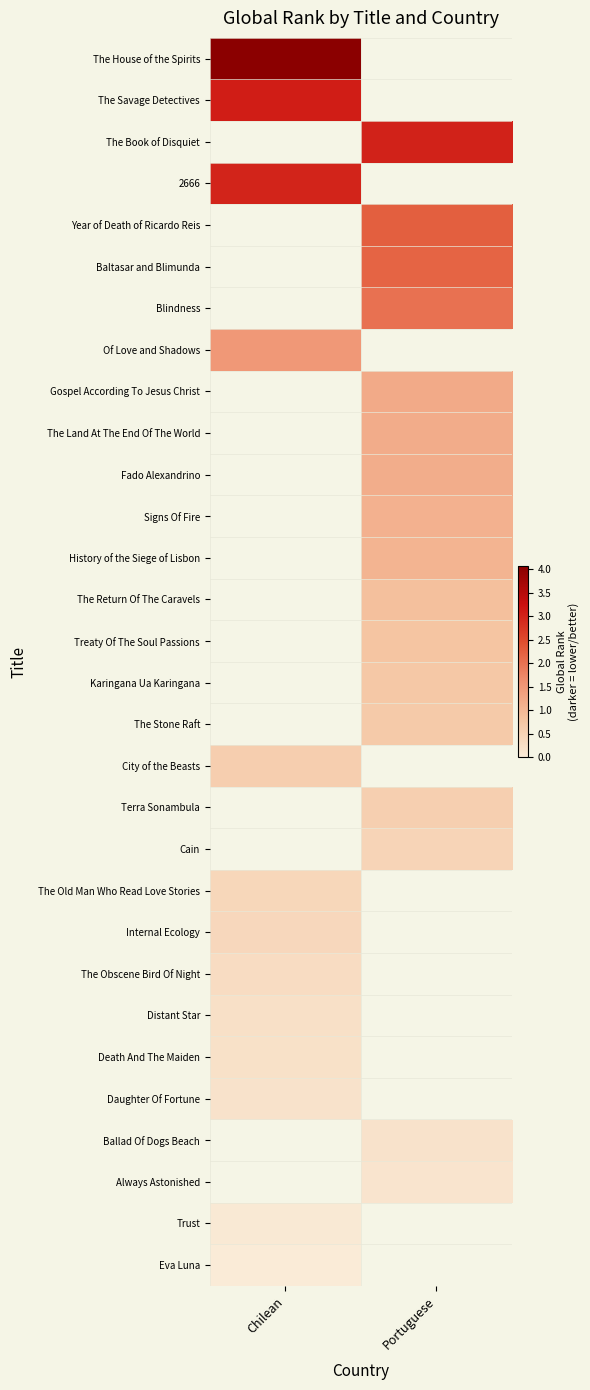

At how many categories does at least one series exceed 3?

2